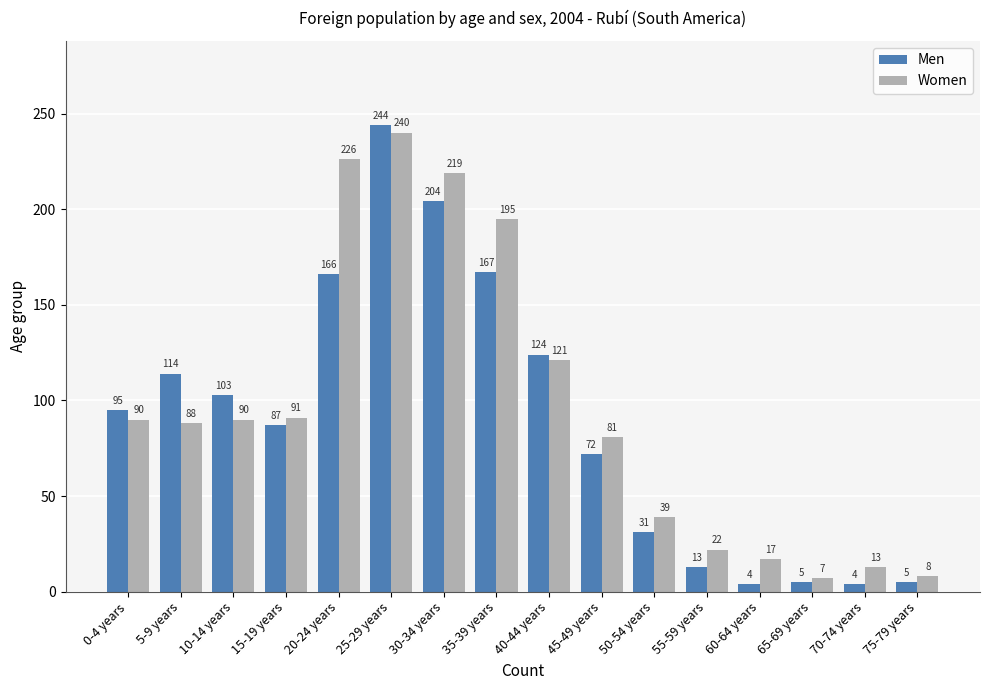

How many groups of bars are there?

16